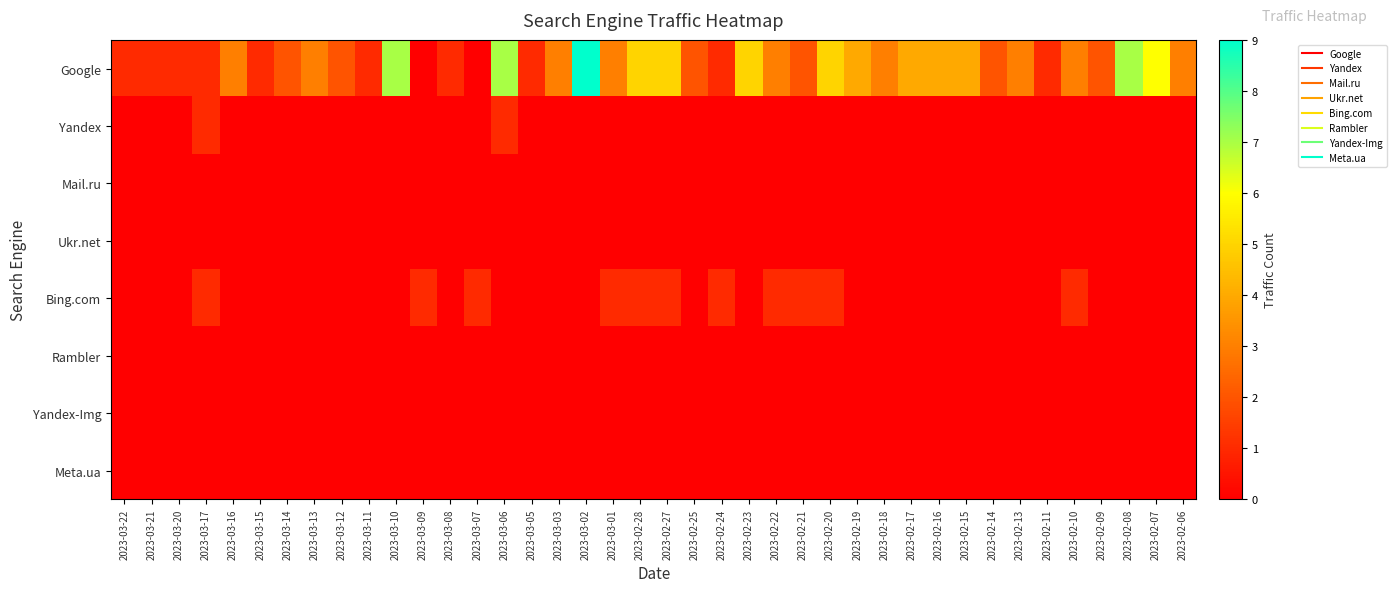

At which category is the sum across all series the highest?

2023-03-02